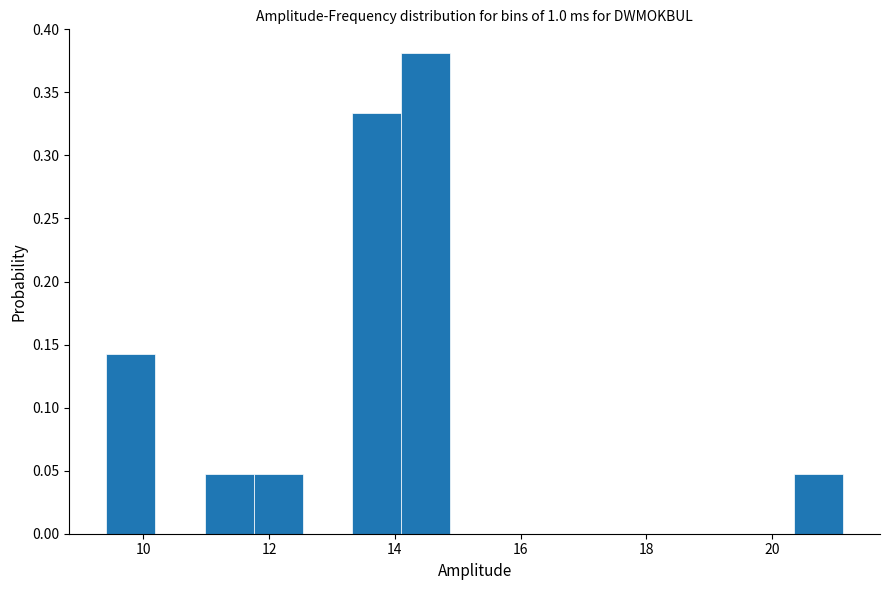

Around what value on the x-axis is the tallest bar? Give the approximate position of its centre, as read against the axis.

14.4